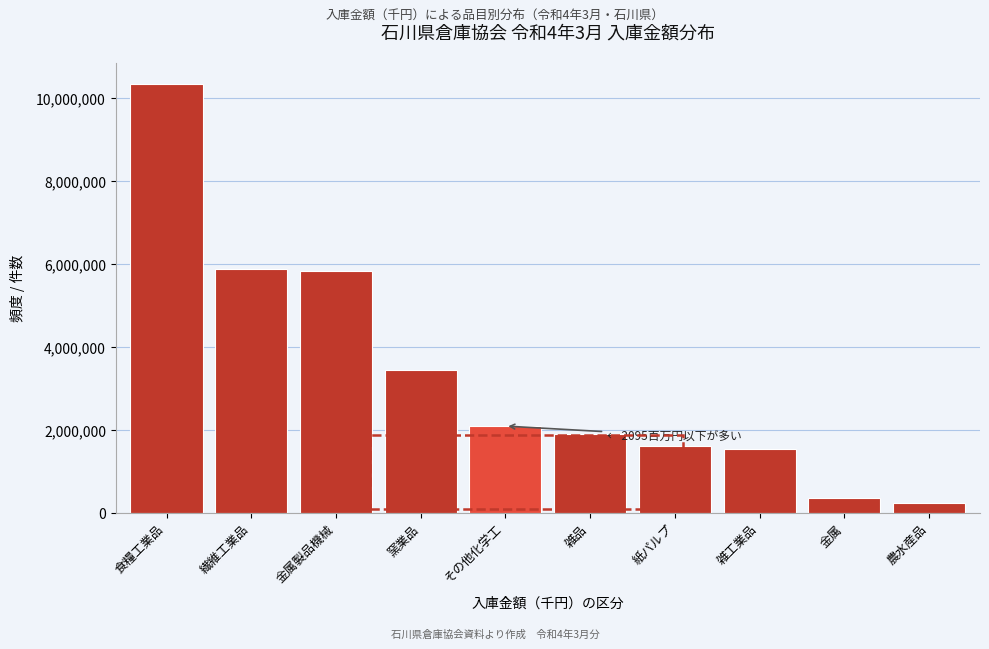

What is the maximum value shown in the chart?

10337793